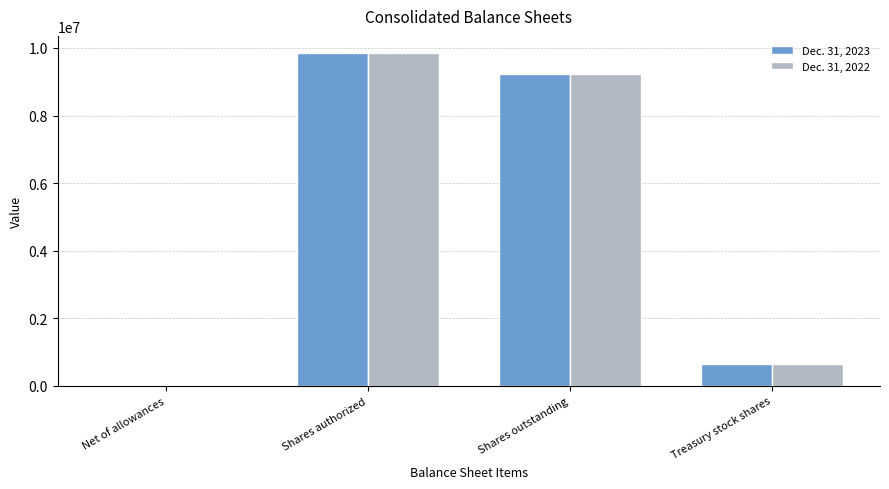

Which label corresponds to the largest value in the chart?

Shares authorized